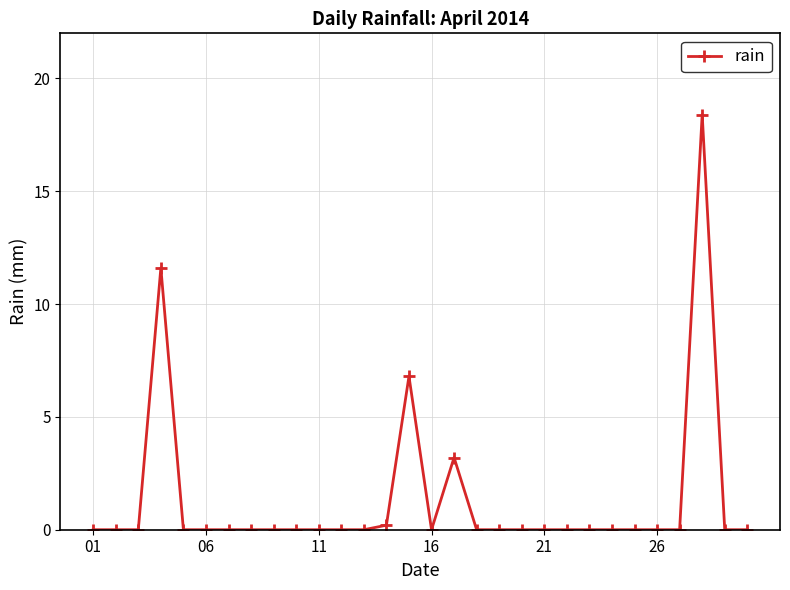

Reading left to right, transcribe all the data shown in this chart.

0.0	0.0	0.0	11.6	0.0	0.0	0.0	0.0	0.0	0.0	0.0	0.0	0.0	0.2	6.8	0.0	3.2	0.0	0.0	0.0	0.0	0.0	0.0	0.0	0.0	0.0	0.0	18.4	0.0	0.0